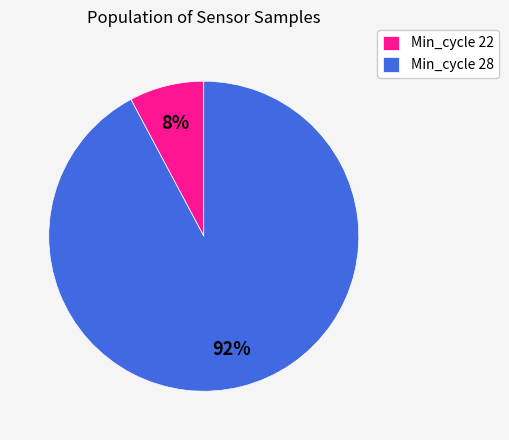

Is it true that Min_cycle 22 is 1% of the pie?

False